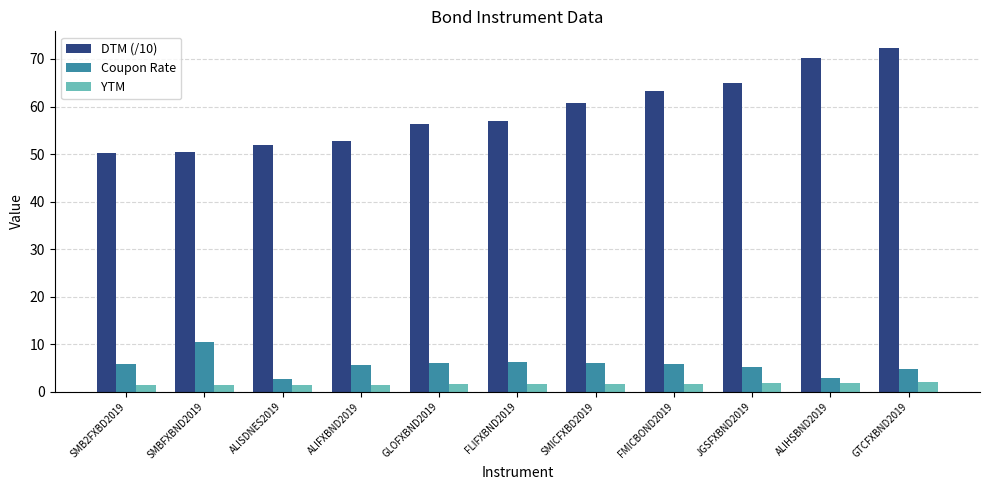

At which category is the sum across all series the highest?

GTCFXBND2019